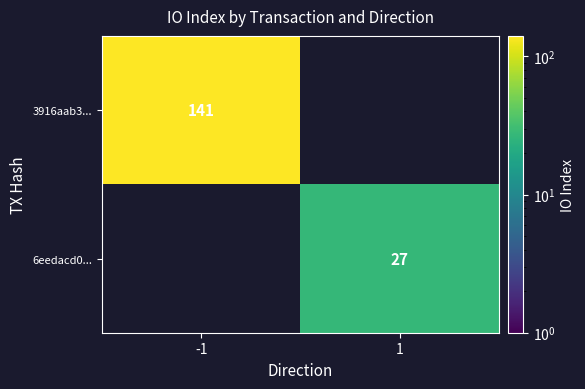

Is it true that 3916aab3... equals 141 at -1?

True